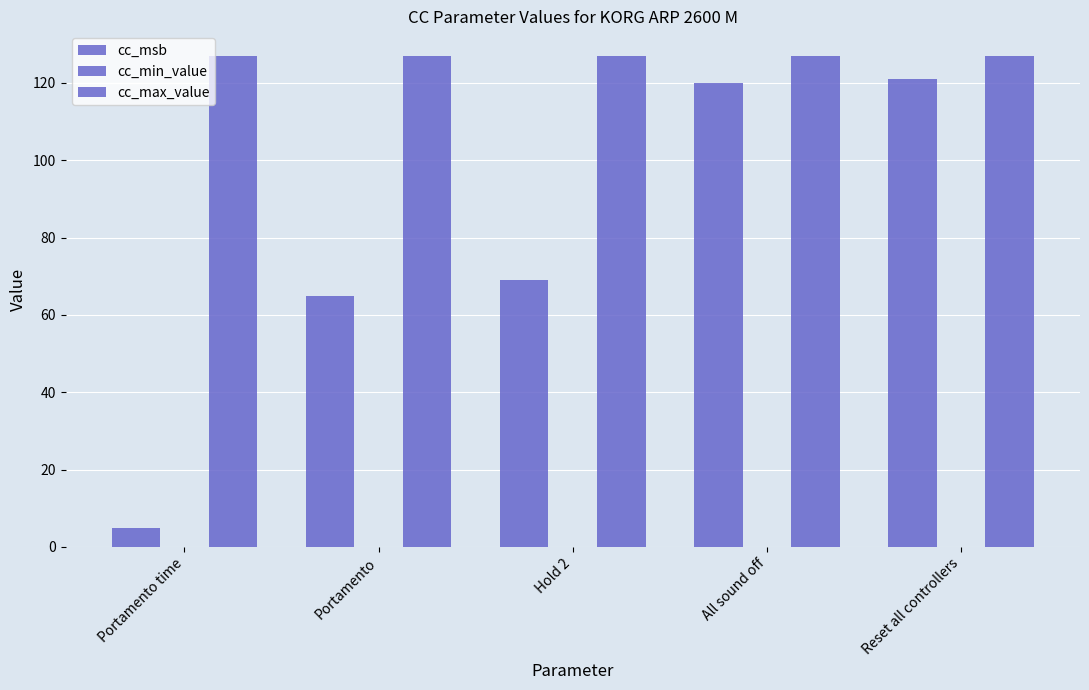

How many bars are there in each group?

2